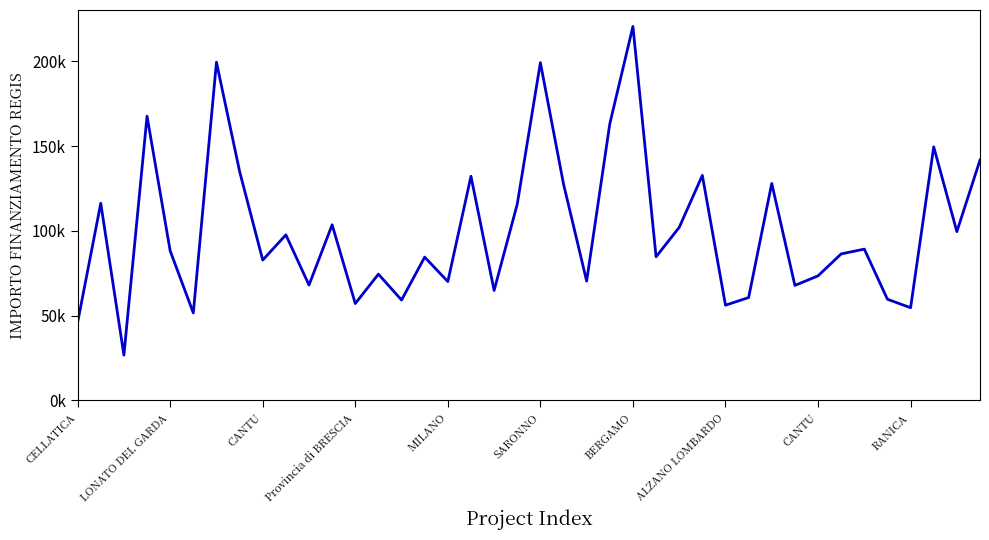

What is the sum of all values?

4010202.8